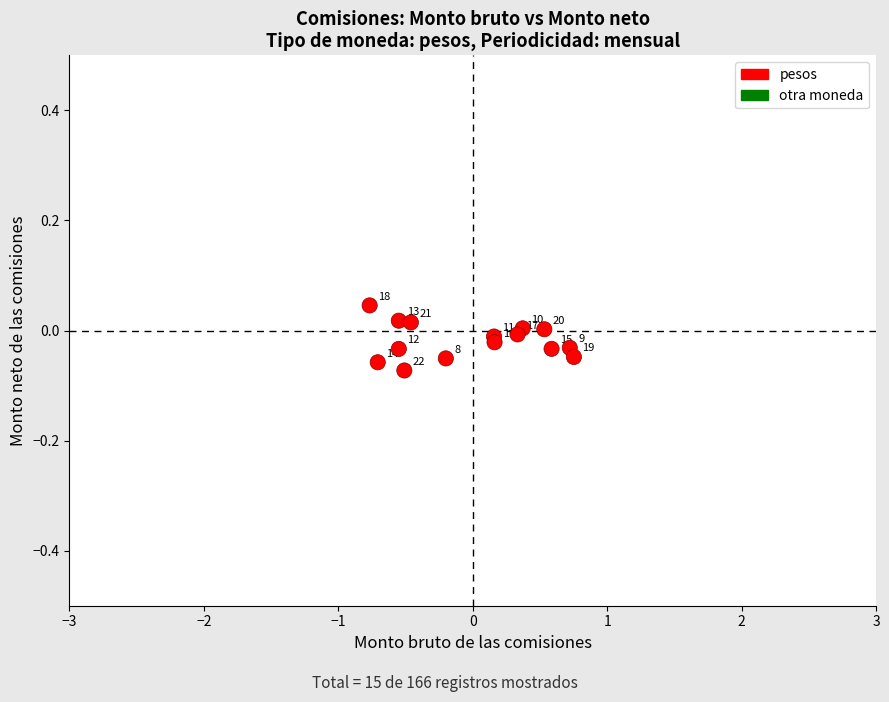

What is the range of X values (max minus min)?

1.5